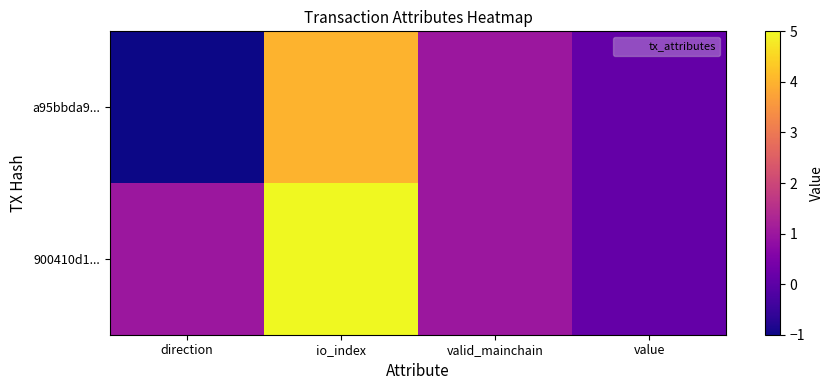

Rank the series at direction from highest to lowest value.

900410d1..., a95bbda9...